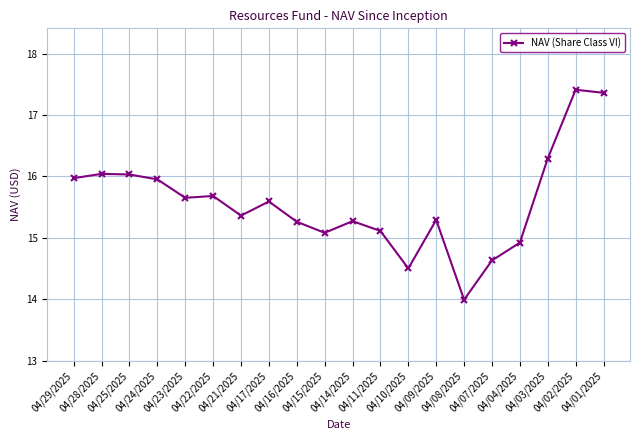

How many data points are above 15?

16